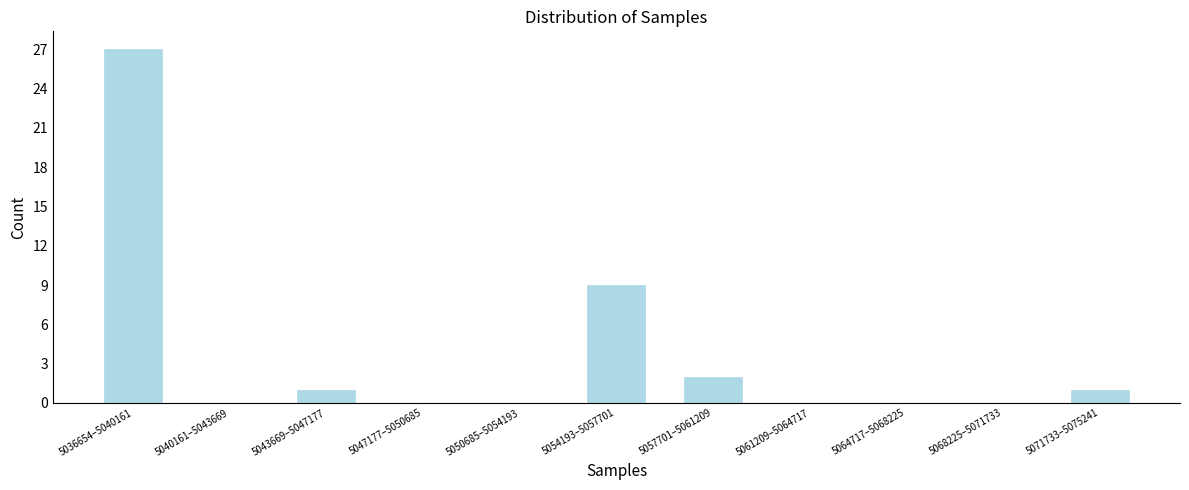

Reading left to right, what are all the values shown in this chart?

5036654–5040161=27	5040161–5043669=0	5043669–5047177=1	5047177–5050685=0	5050685–5054193=0	5054193–5057701=9	5057701–5061209=2	5061209–5064717=0	5064717–5068225=0	5068225–5071733=0	5071733–5075241=1